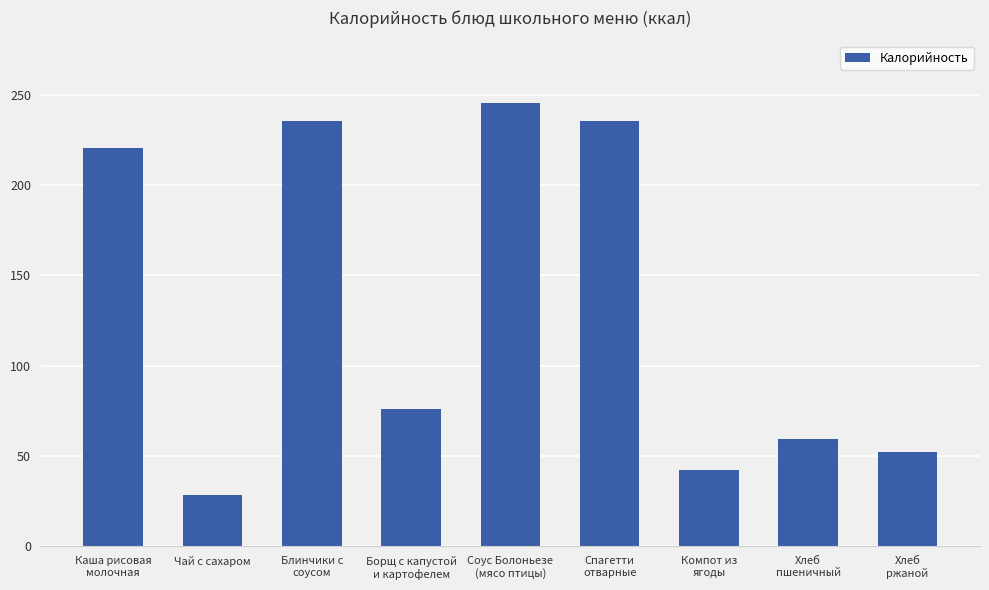

What is the value of the 3rd bar from the left?

235.1